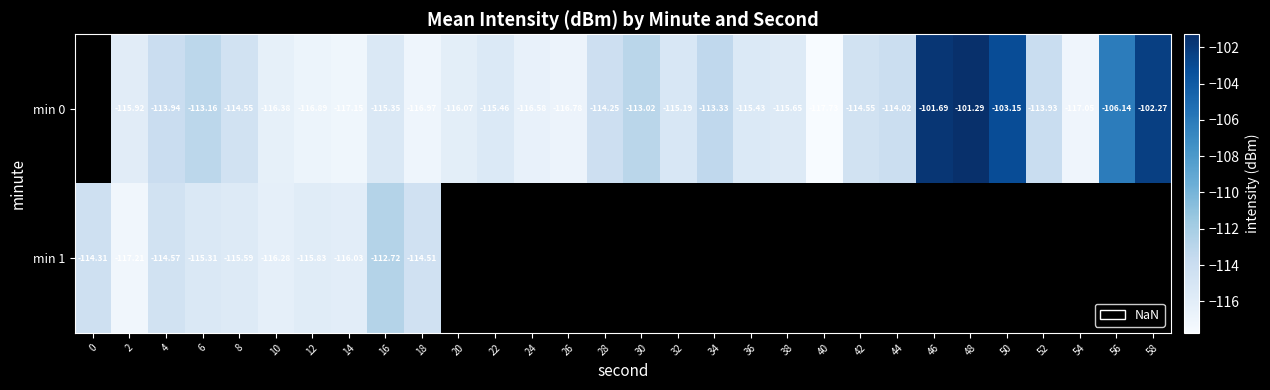

Is the value of min 0 at 56 greater than the value of min 1 at 18?

Yes